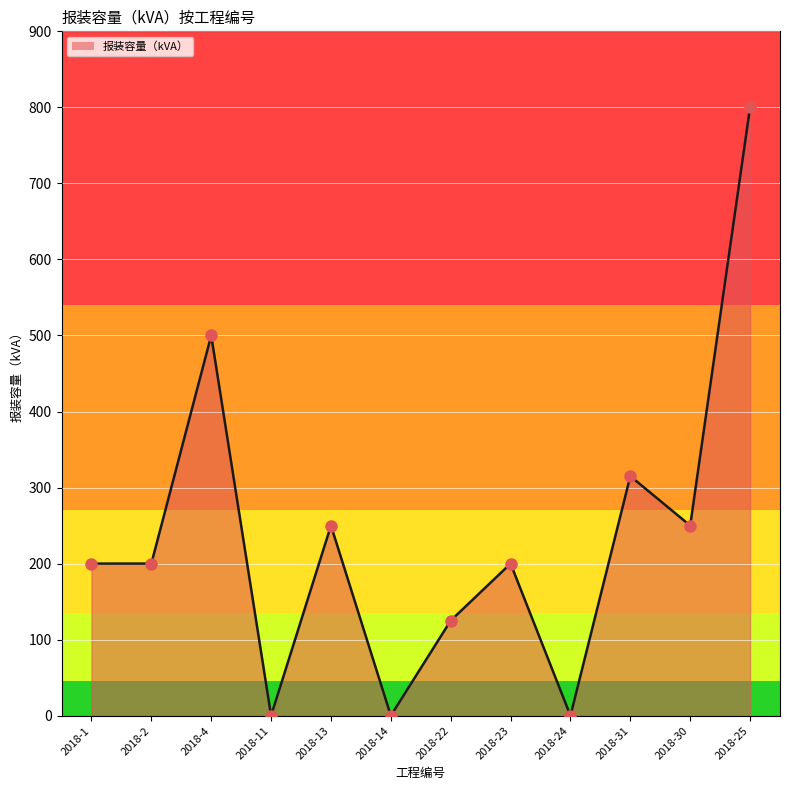

What is the change in value from 2018-11 to 2018-23?

+200